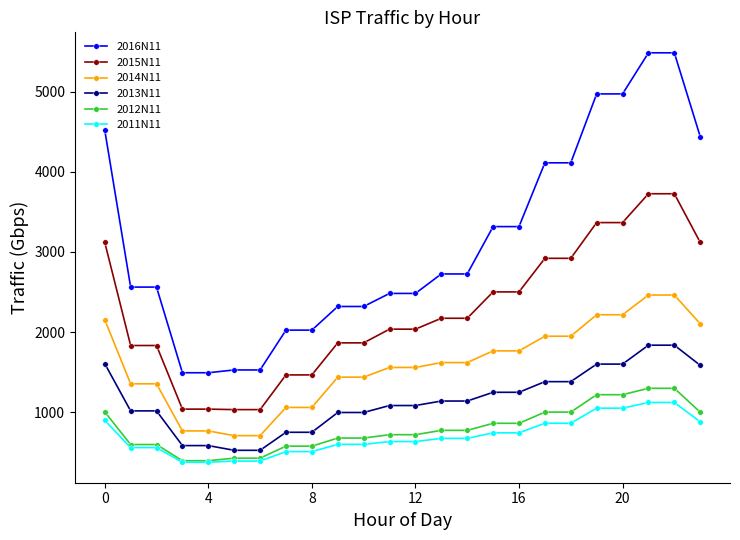

Which series has the largest range (max minus min)?

2016N11